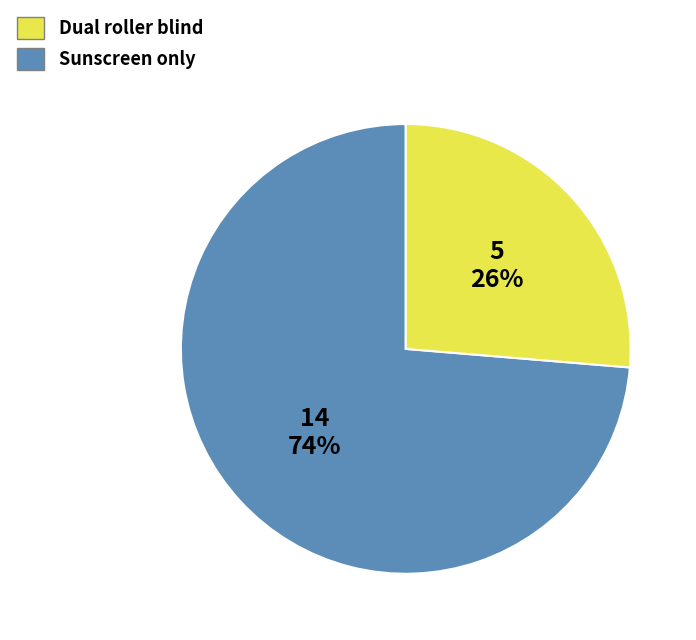

True or false: Sunscreen only accounts for 26% of the total.

True